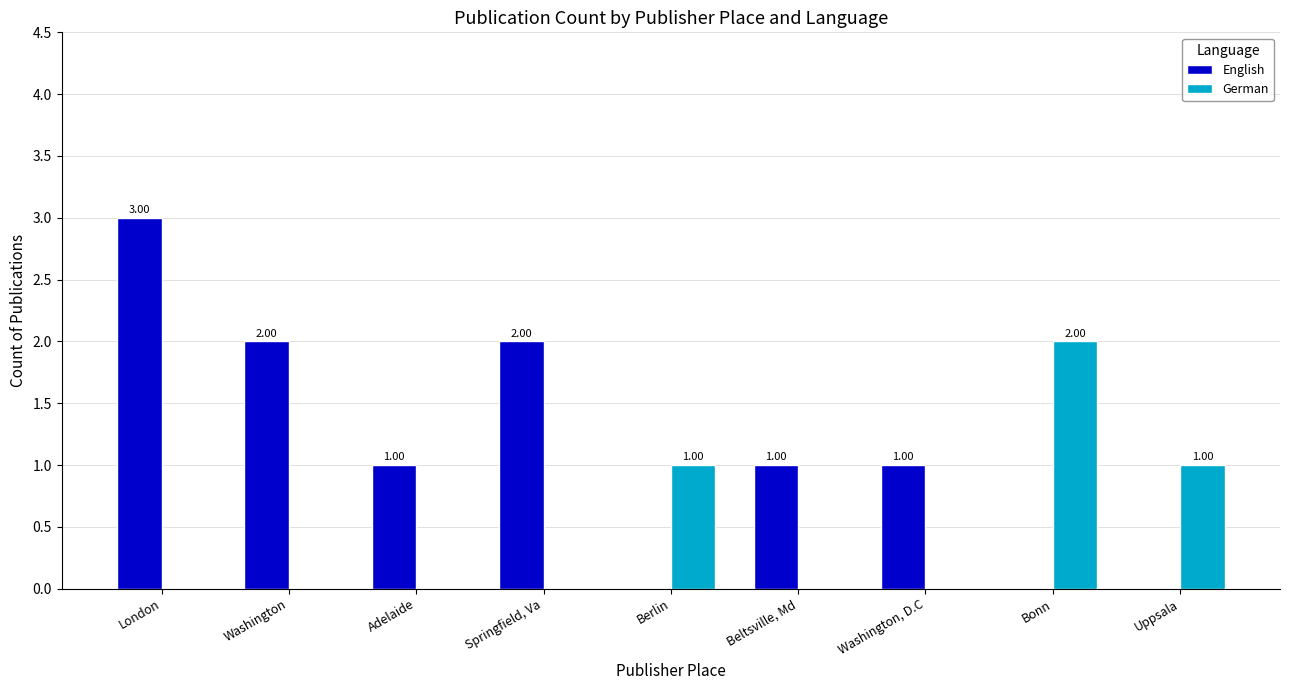

Between Beltsville, Md and Bonn, which series saw the biggest shift?

German